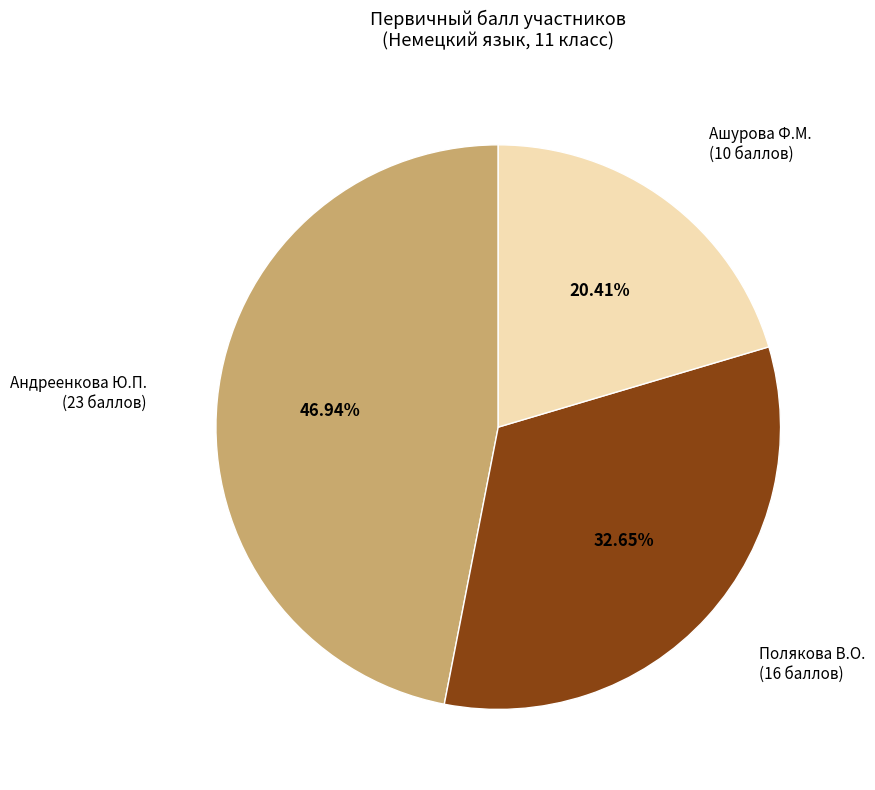

Is there any slice that represents more than half of the pie?

No